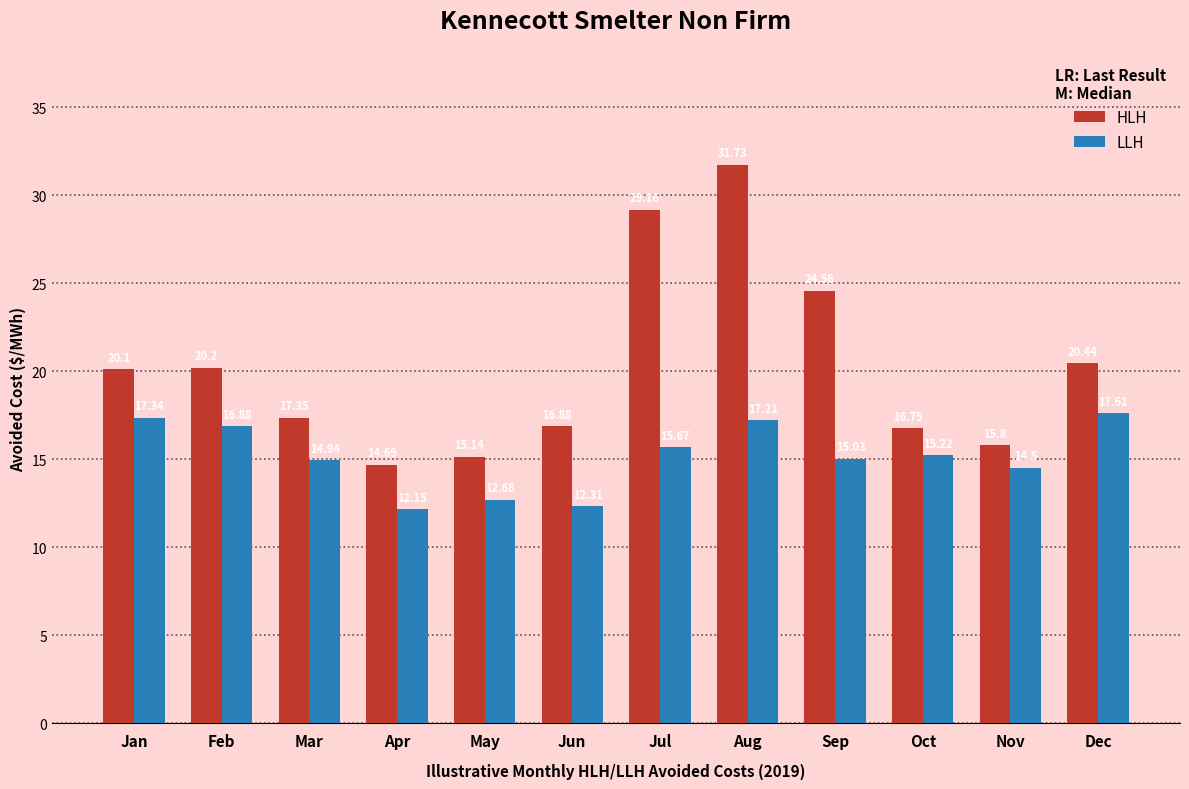

What is the average value of the LLH series?

15.1